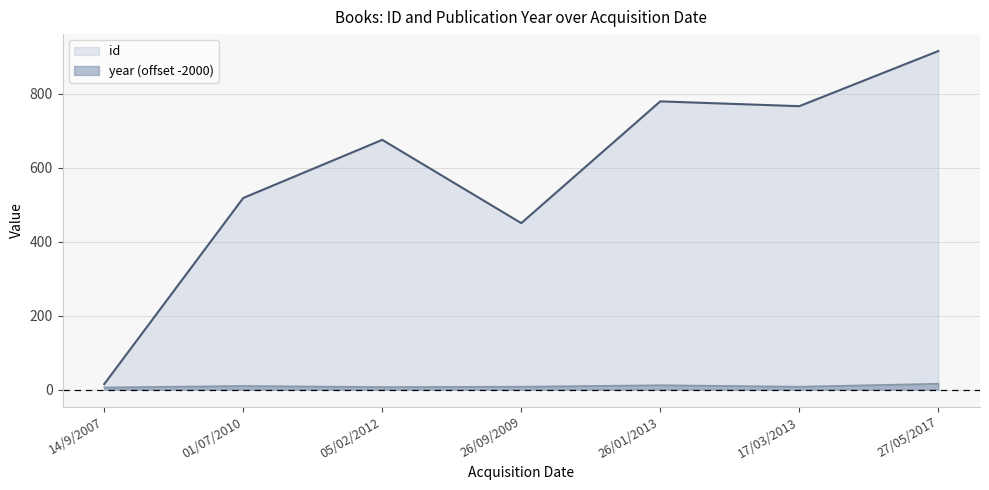

What is the label of the 3rd point from the right?

26/01/2013